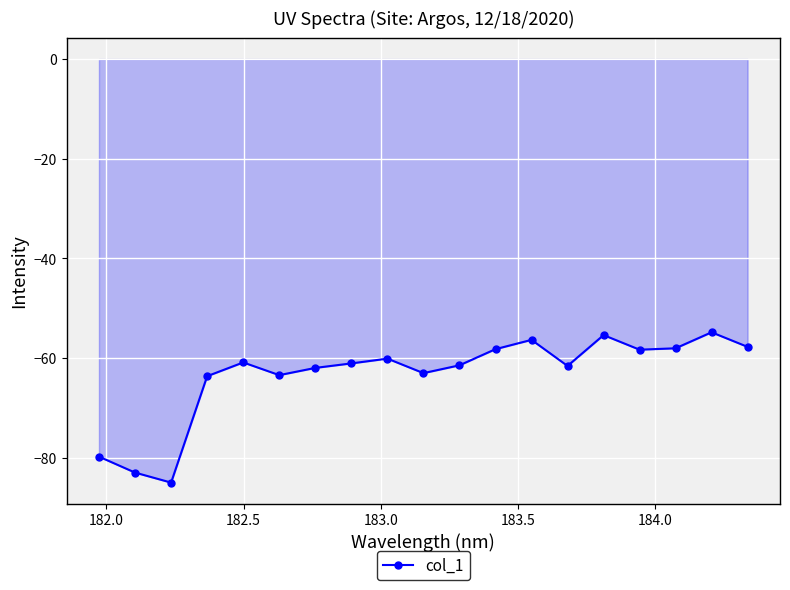

What is the average value?

-63.3